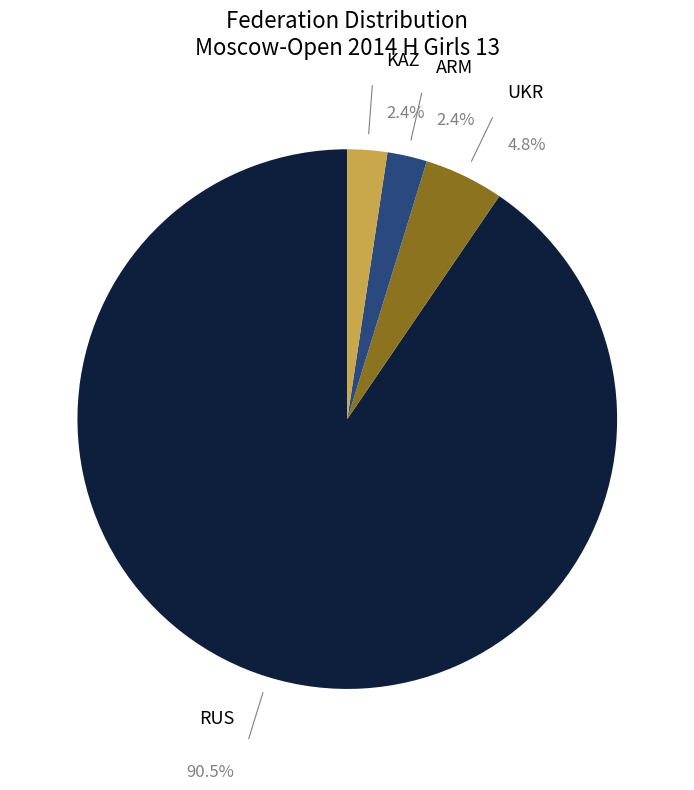

What percentage is the KAZ slice, to the nearest percent?

2%